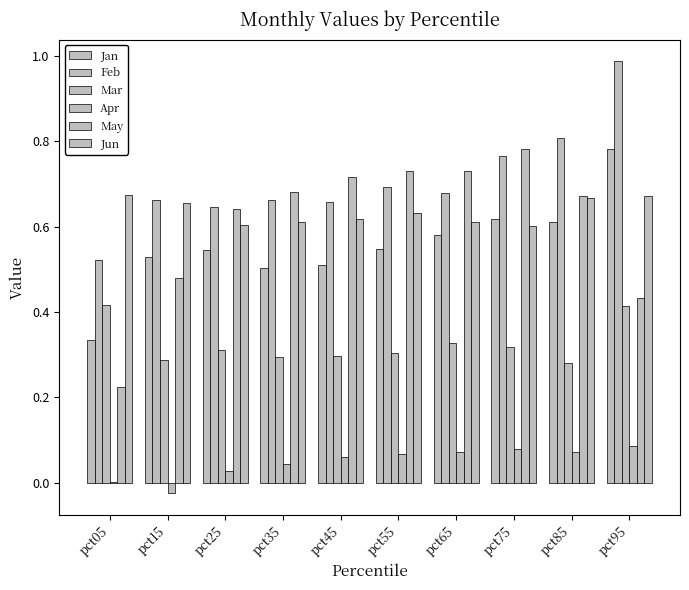

Rank the series at pct95 from highest to lowest value.

Feb, Jan, Jun, May, Mar, Apr